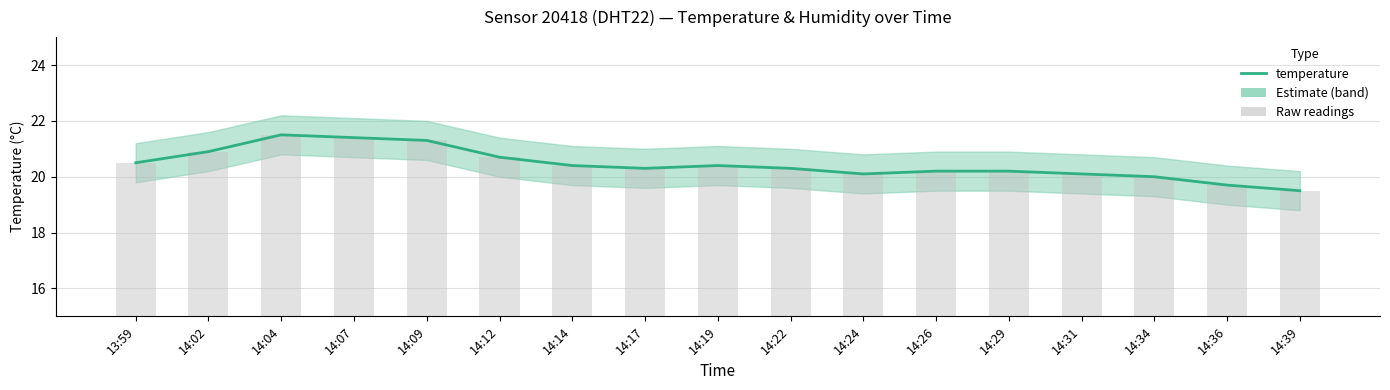

True or false: Raw readings has a value of 12.3 at 14:36.

False